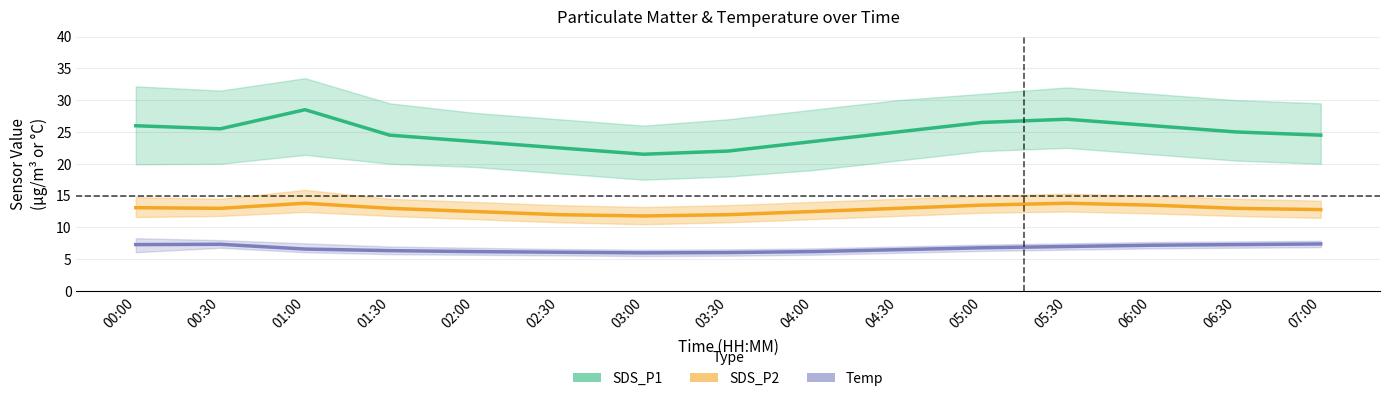

At which category does Temp reach its first local peak?

00:30